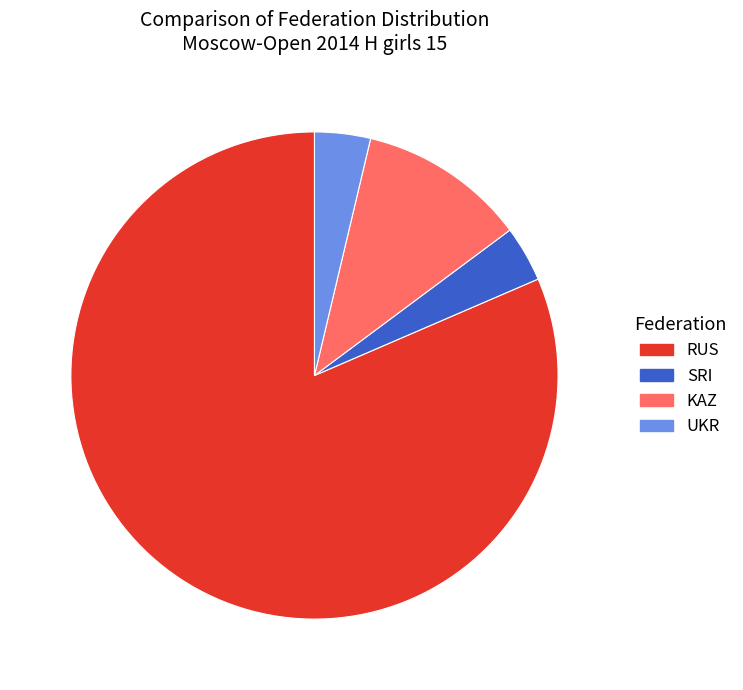

Does RUS represent more than half of the total?

Yes